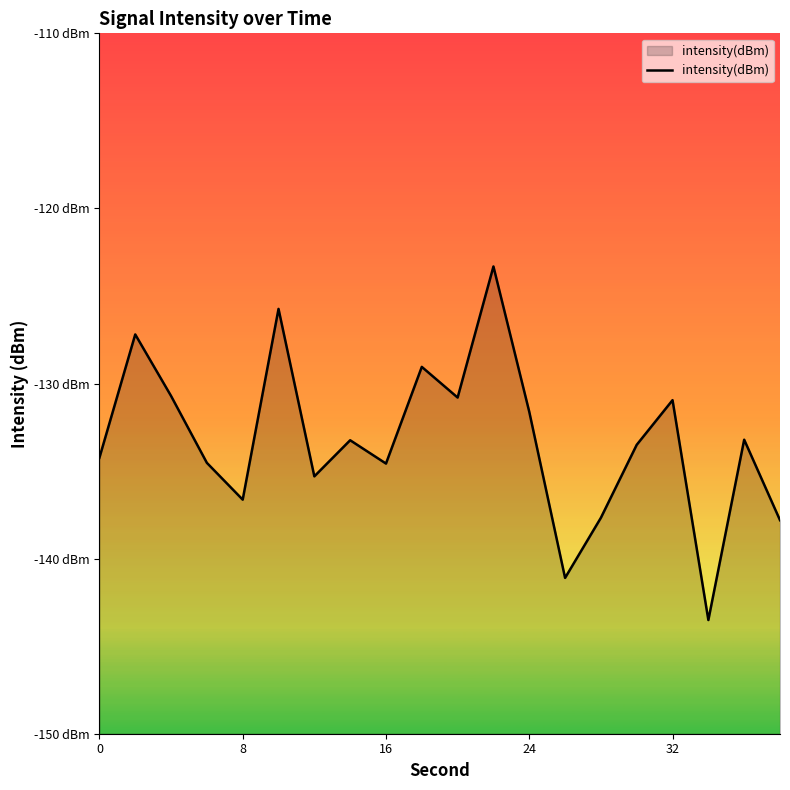

What is the sum of the values at 17 and 24?

-278.0